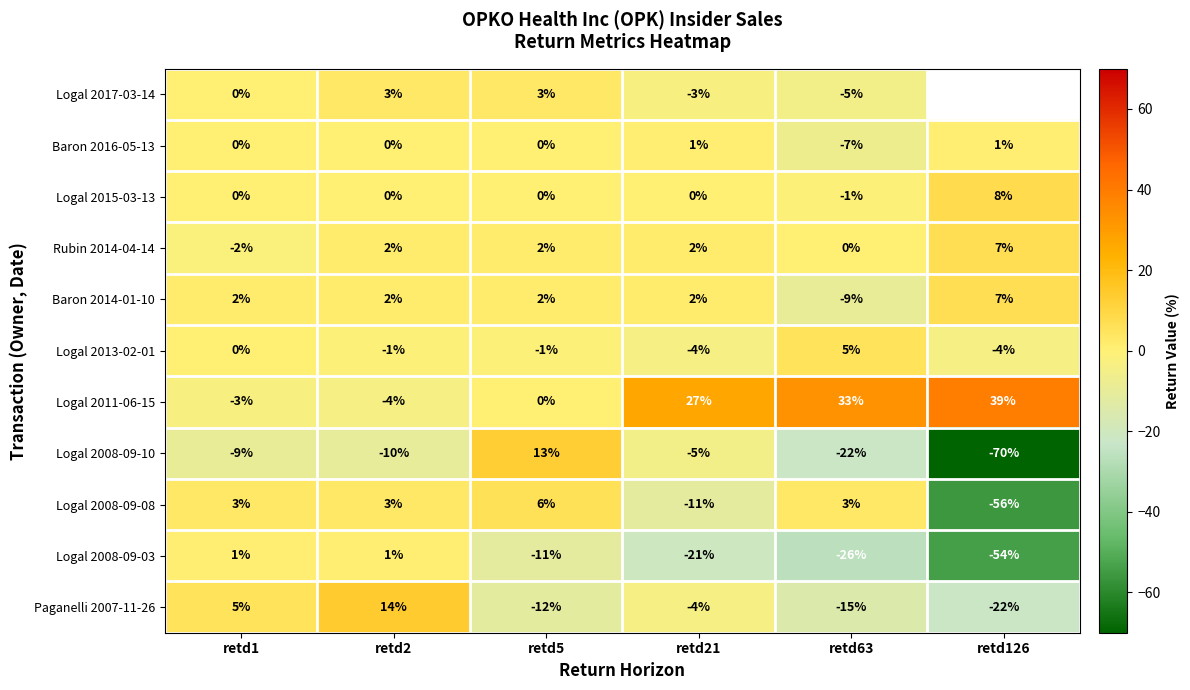

The Logal 2015-03-13 series shows -5.0 at retd5. True or false?

False